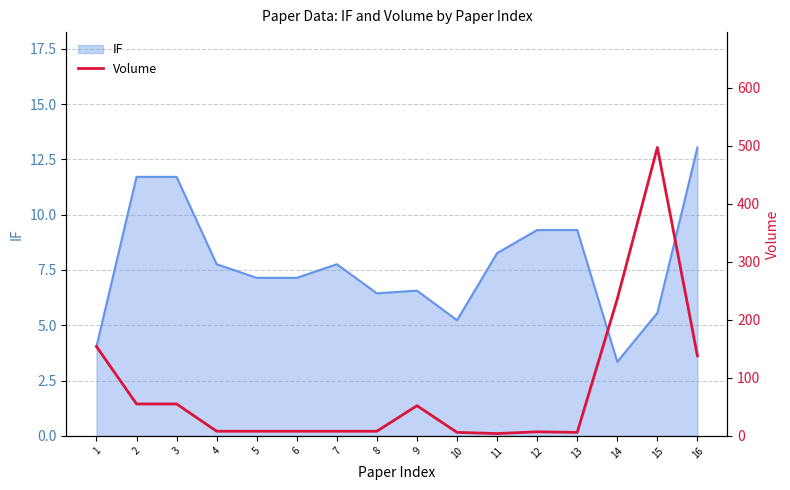

True or false: the data shows 6 at 10.

True